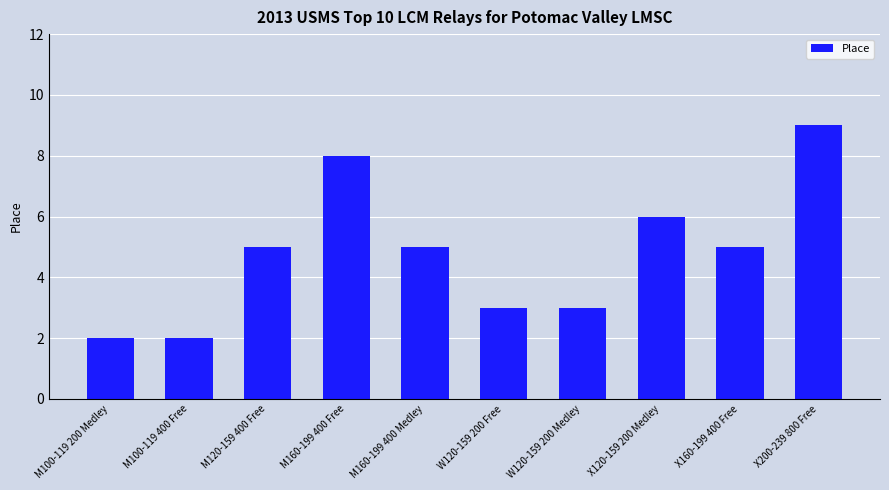

Reading left to right, what are all the values shown in this chart?

2	2	5	8	5	3	3	6	5	9